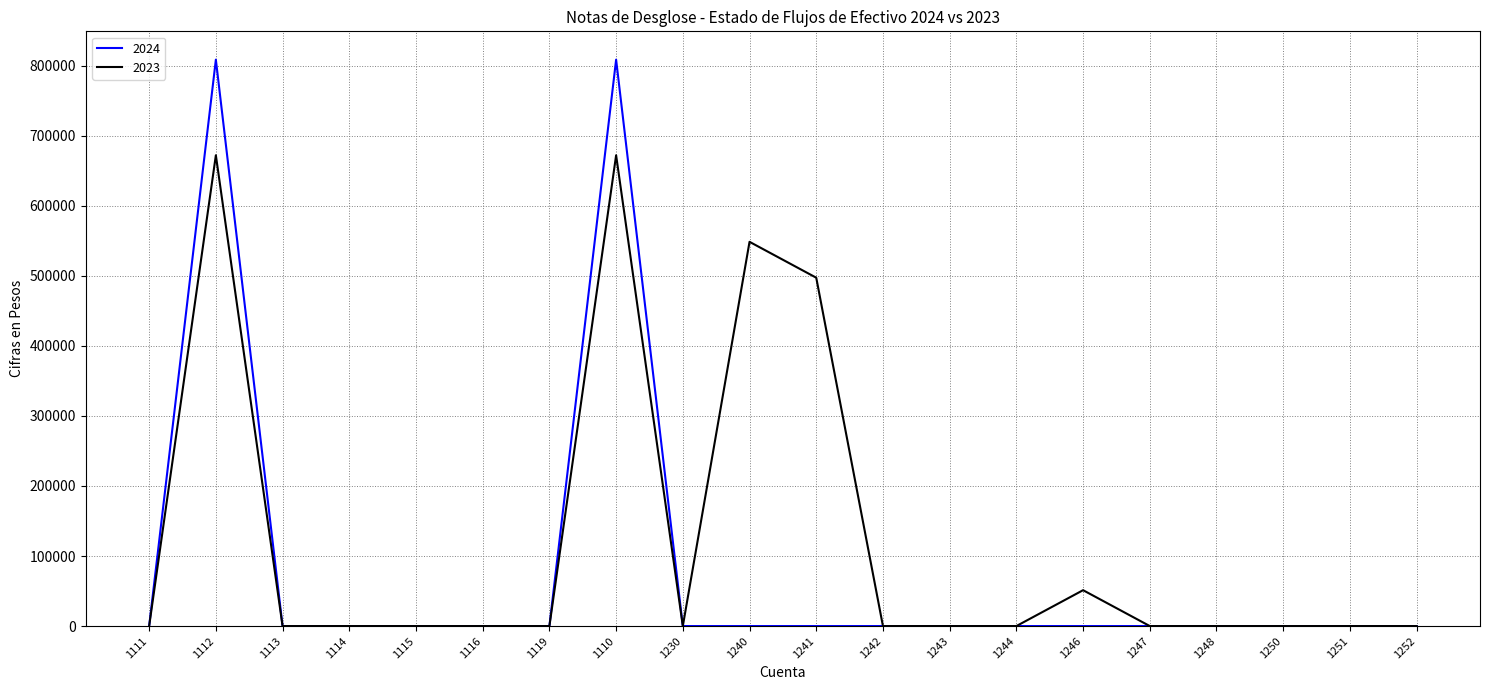

What are all the series names shown in the legend?

2024, 2023